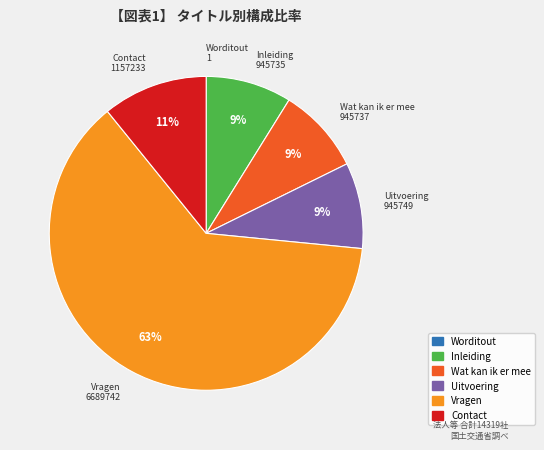

What is the ratio of the value at Uitvoering to the value at Wat kan ik er mee?

1.0